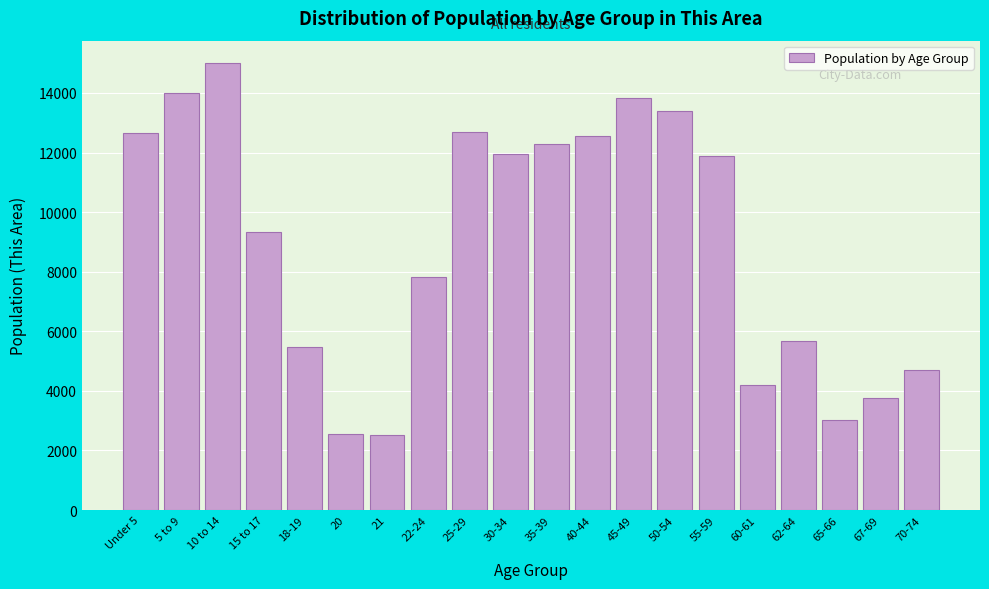

What is the greatest value displayed?

15004